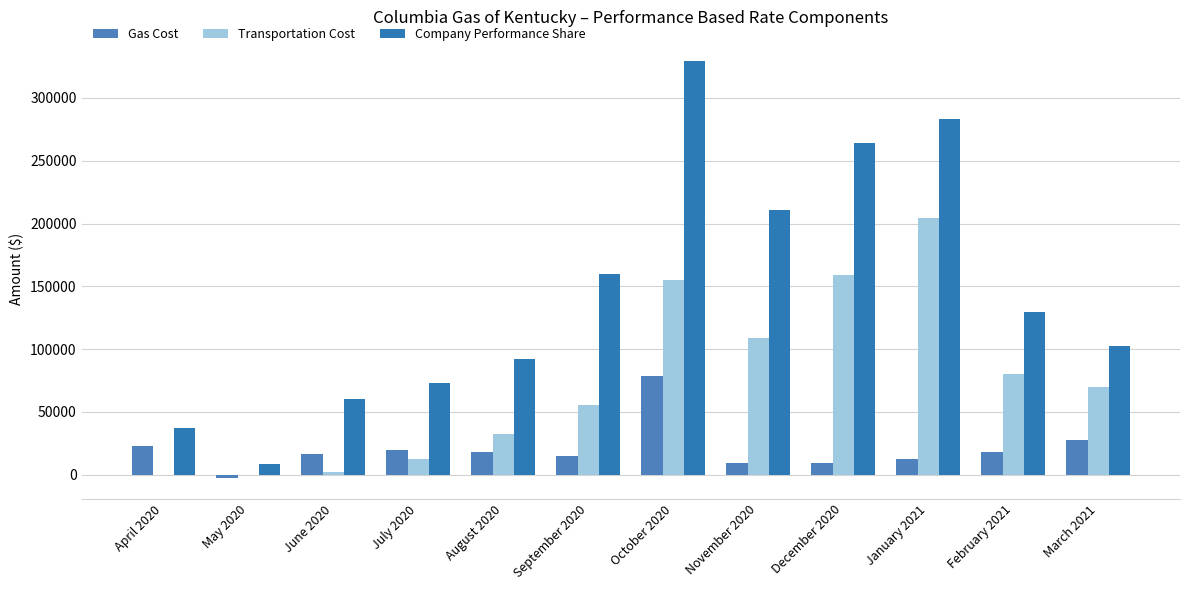

Are the bars horizontal?

No